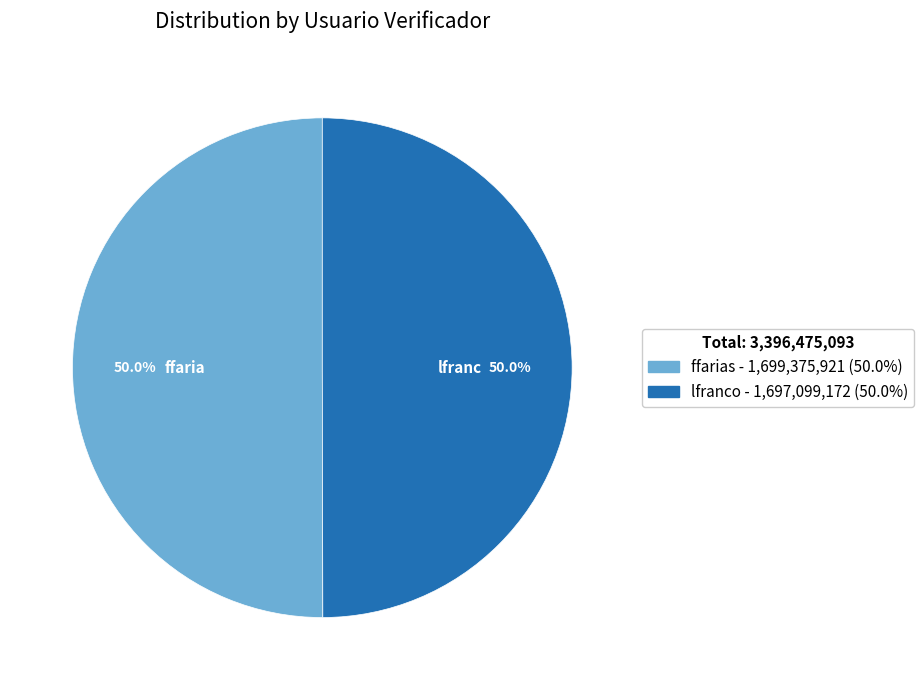

Count the number of slices in the pie.

2